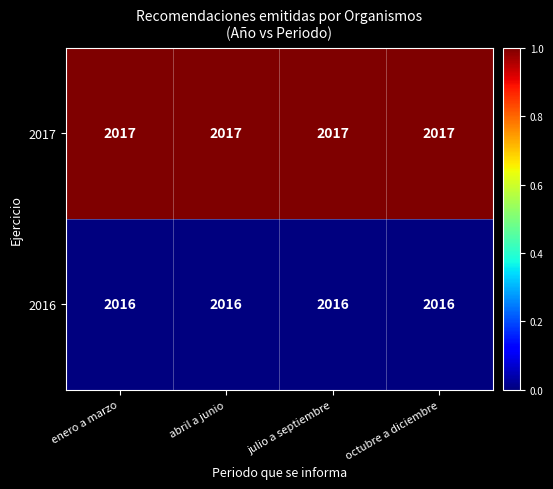

Rank the series by their average value, from highest to lowest.

2017, 2016